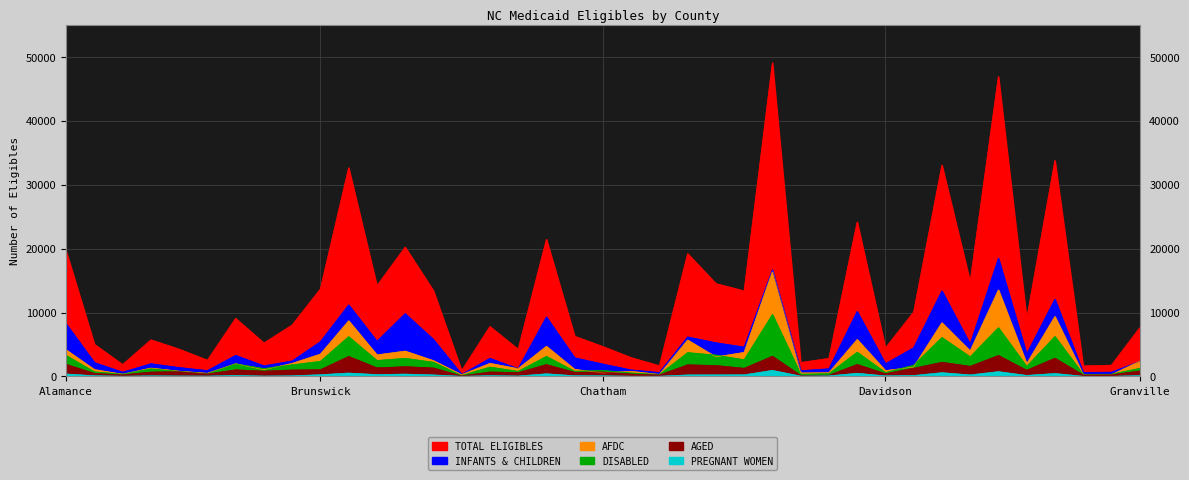

Which series changed the most between ANSON and CHEROKEE?

TOTAL ELIGIBLES